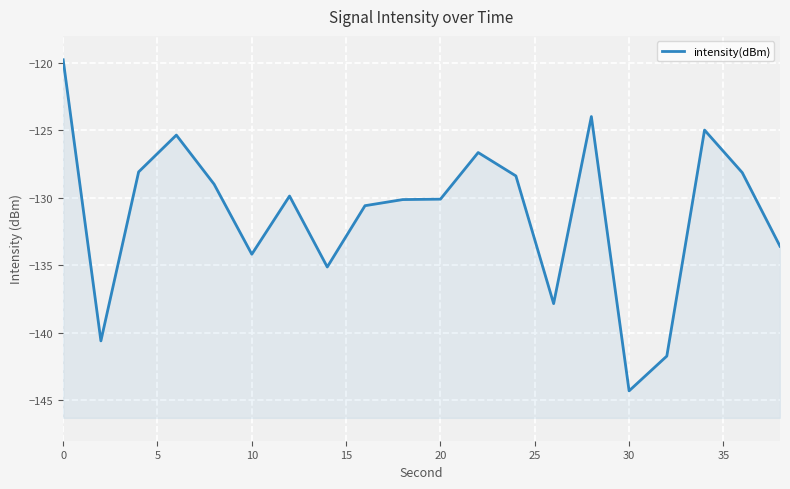

Reading left to right, transcribe all the data shown in this chart.

-119.8	-140.6	-128.1	-125.4	-129.0	-134.2	-129.9	-135.1	-130.6	-130.1	-130.1	-126.6	-128.4	-137.8	-124.0	-144.3	-141.7	-125.0	-128.1	-133.6